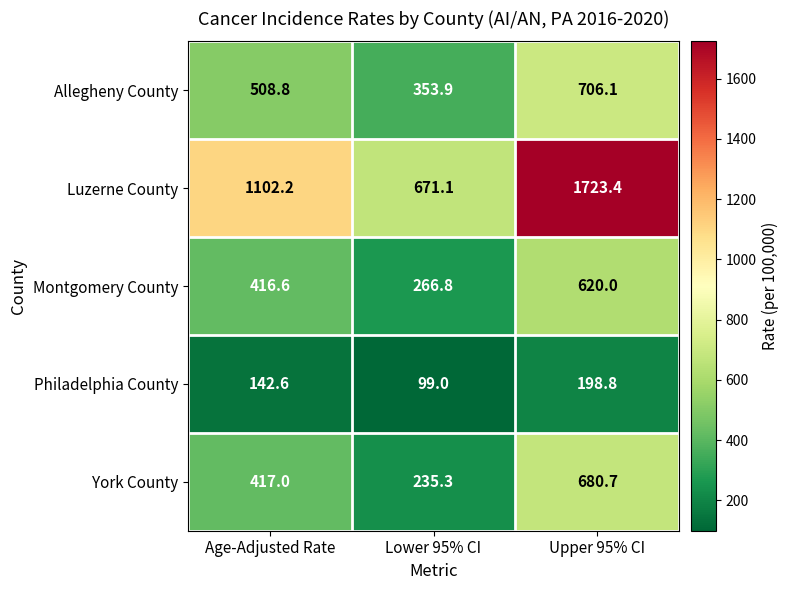

What is the difference between the Allegheny County values at Age-Adjusted Rate and Upper 95% CI?

197.3